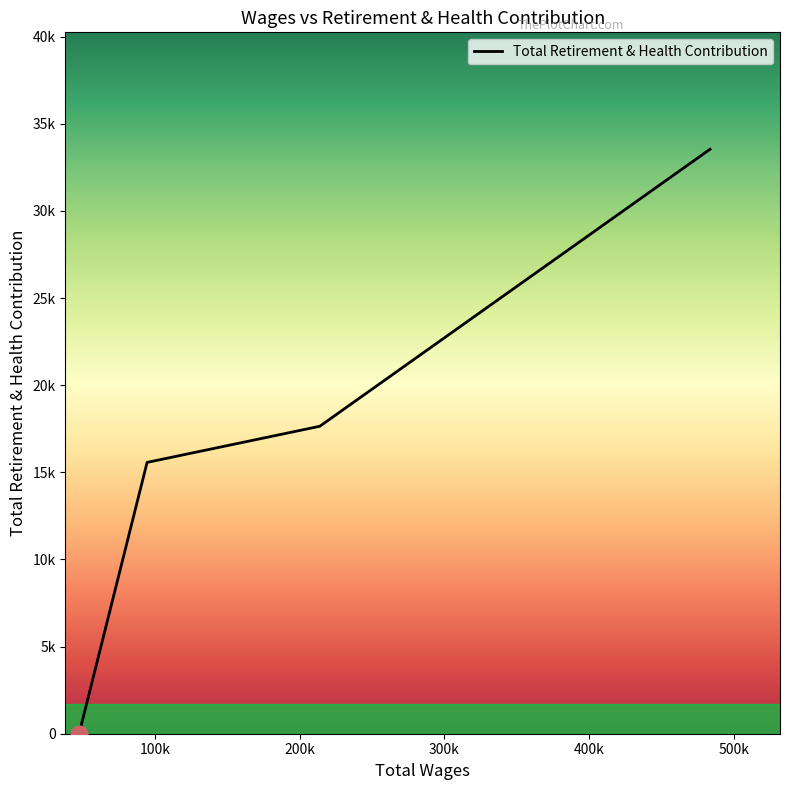

True or false: there are more than 1 points higher than both neighbors.

False